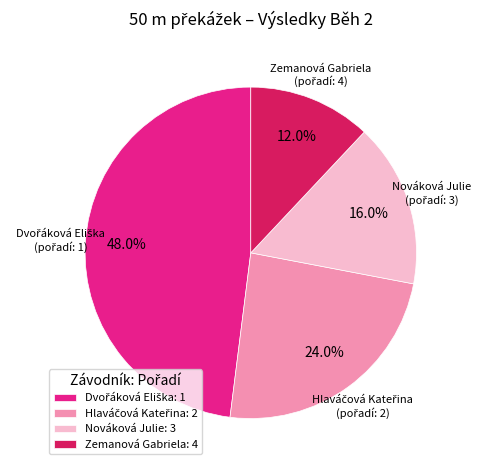

What percentage is NOT represented by Nováková Julie: 3?

84.0%